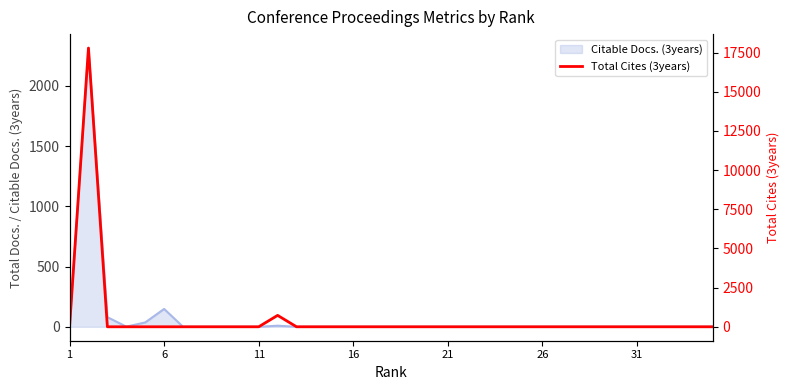

Between 30 and 21, which is larger?

30